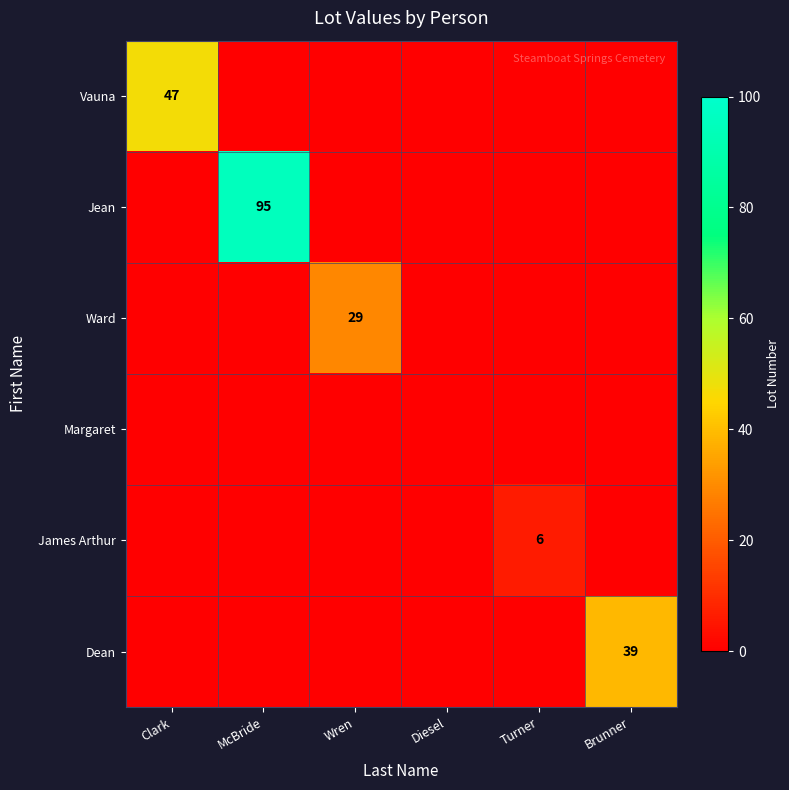

How many series are shown in this chart?

6